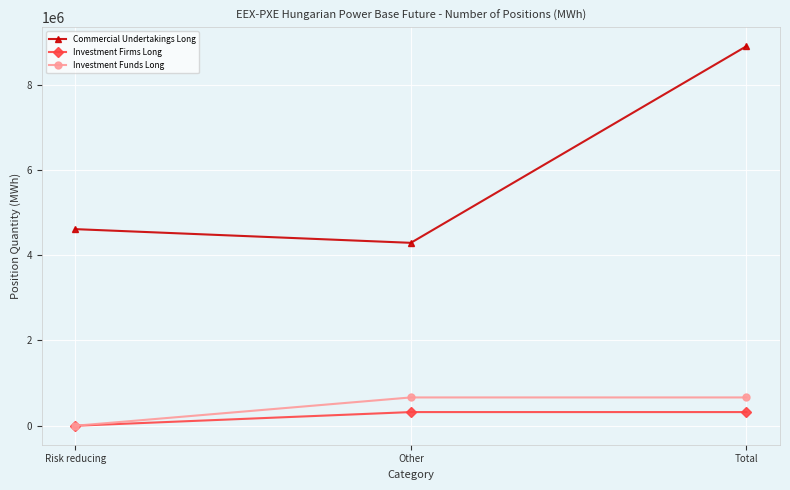

What is the label of the 1st point from the left?

Risk reducing